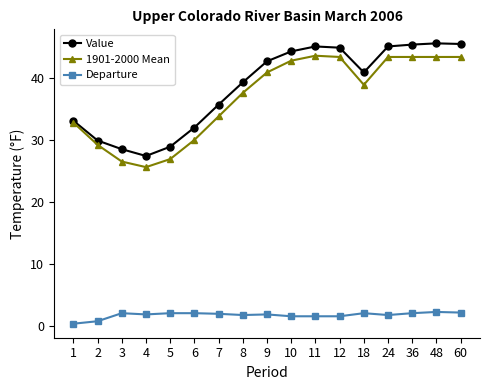

How many values in the 1901-2000 Mean series exceed 38?

9